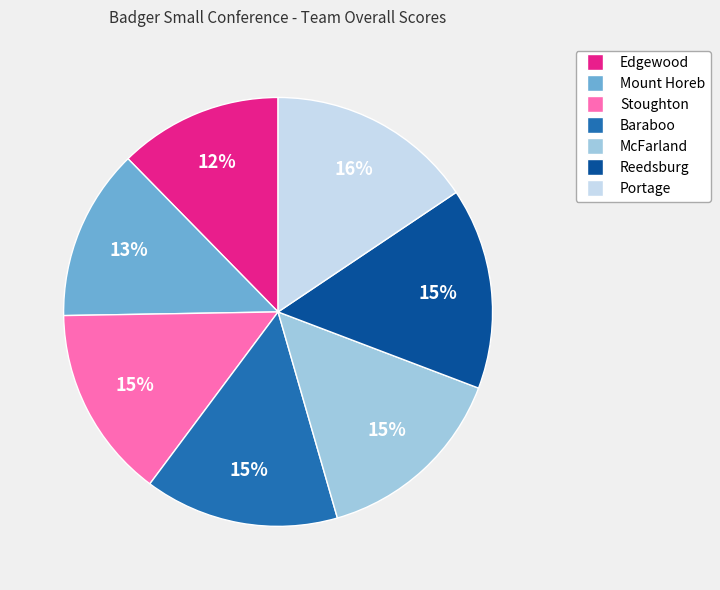

To the nearest percent, what is the average slice percentage?

14%